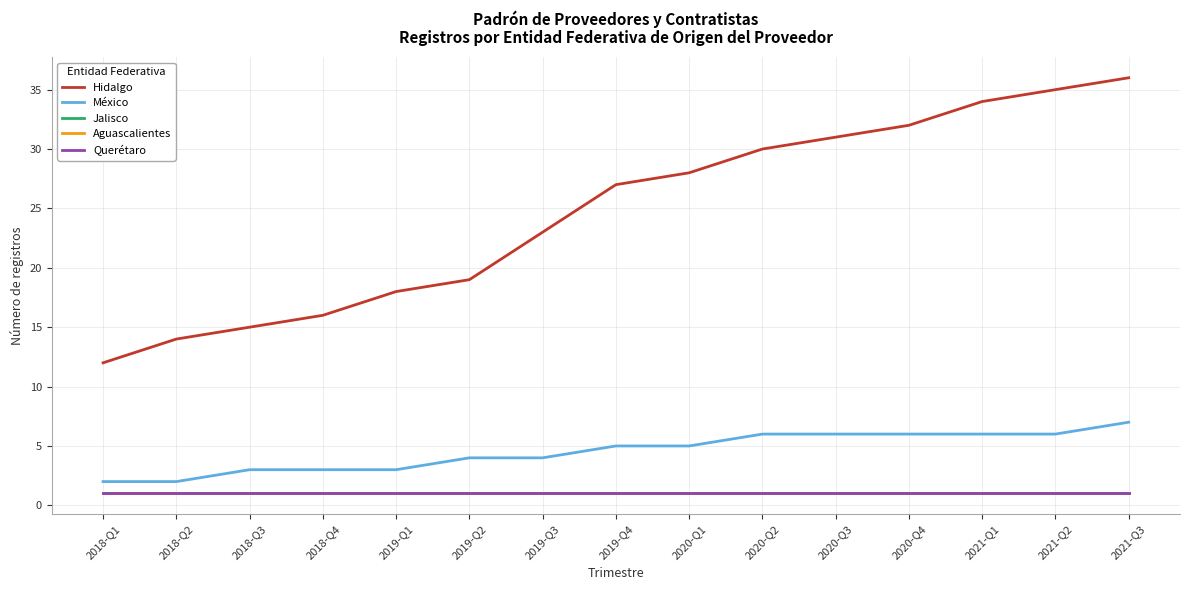

At which label is Jalisco closest to 1?

2018-Q1